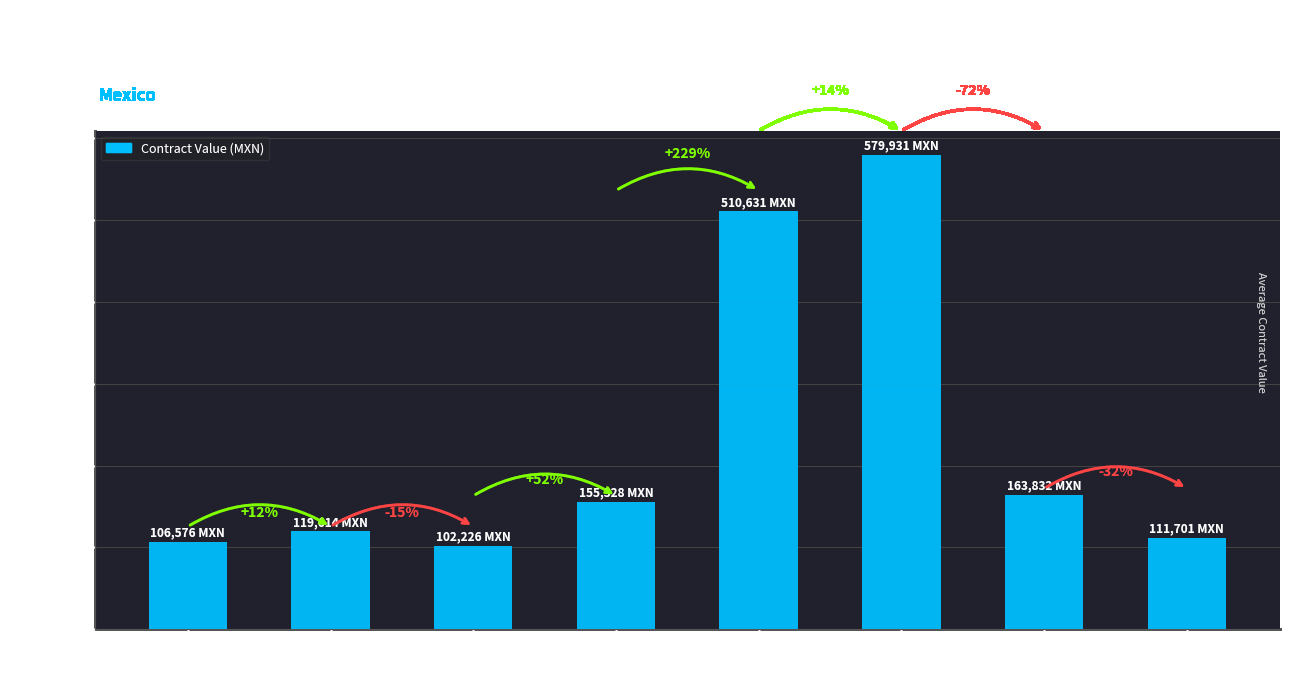

How many bars are there in total?

8